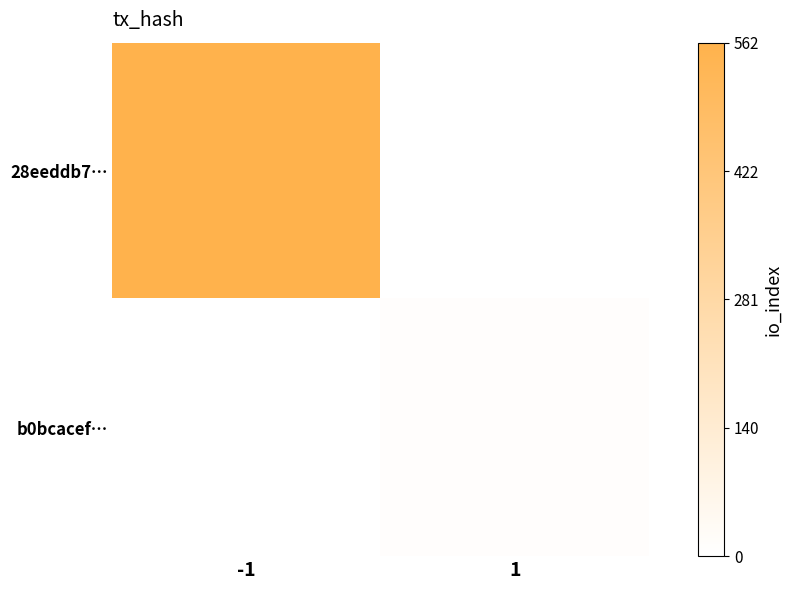

What is the maximum value shown in the chart?

562